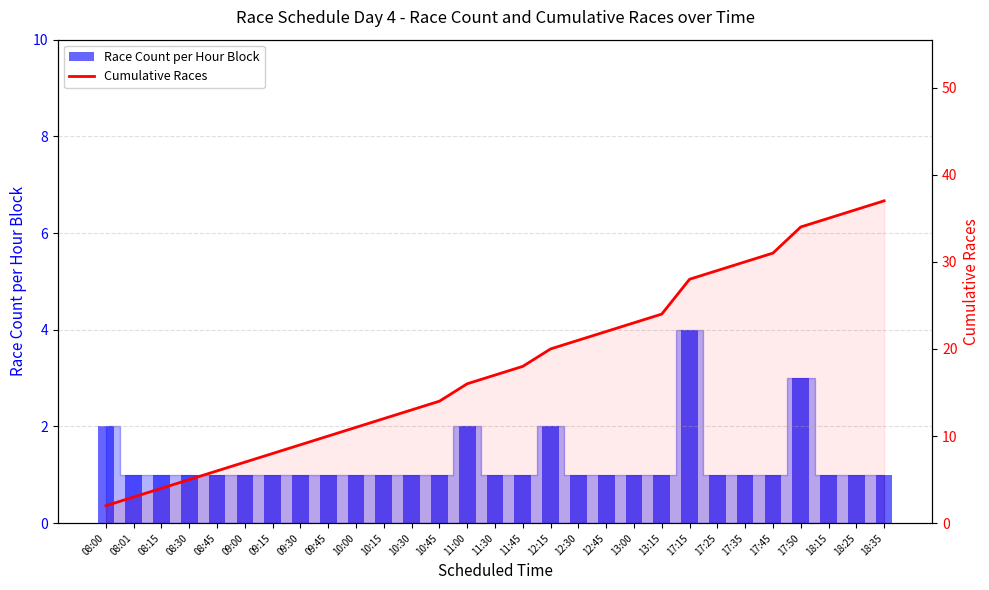

How many groups of bars are there?

29